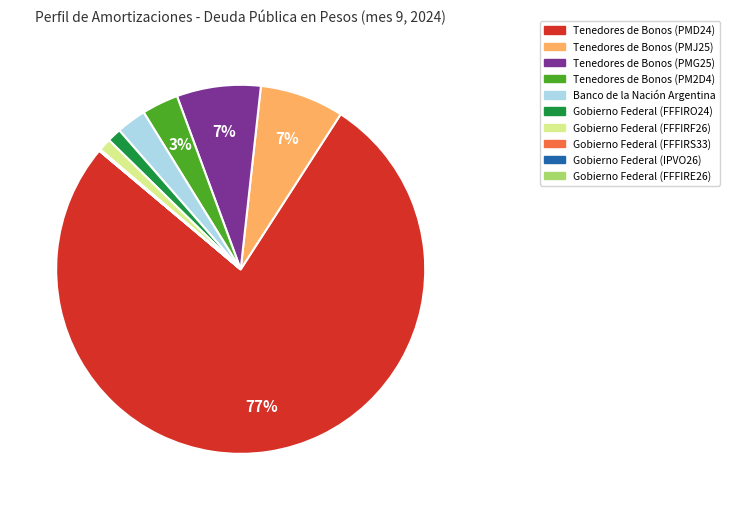

To the nearest percent, what is the average slice percentage?

10%